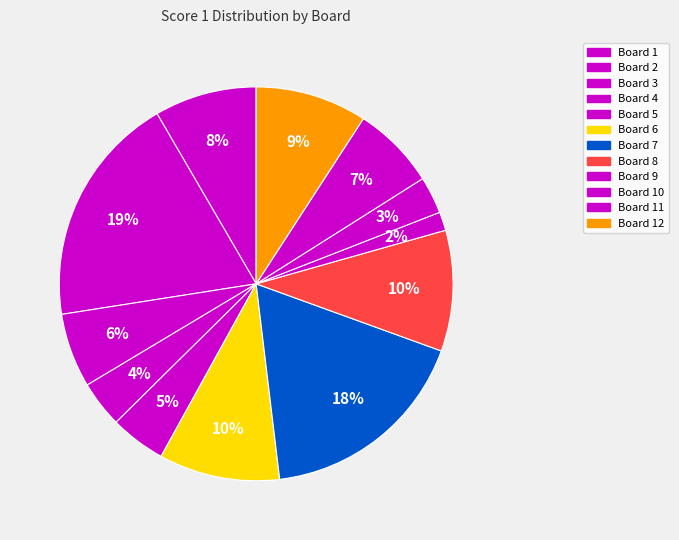

Approximately how many times larger is the value at Board 11 compared to Board 5?

1.5